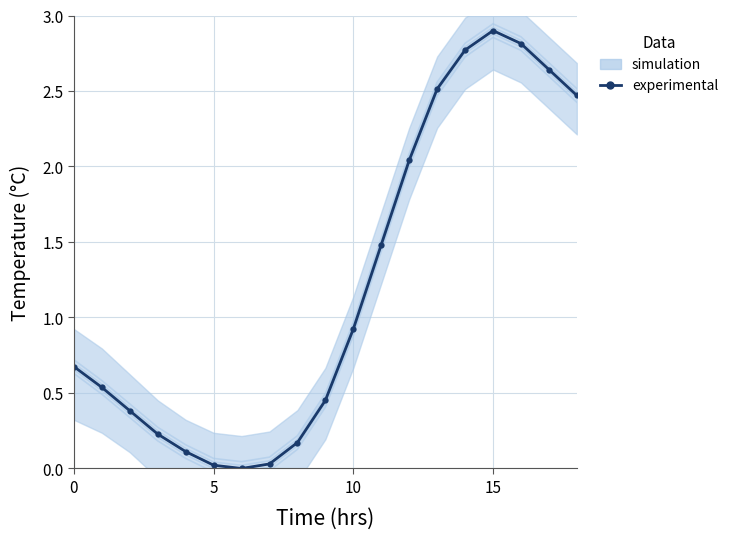

True or false: the data shows 0.0 at 7.

False